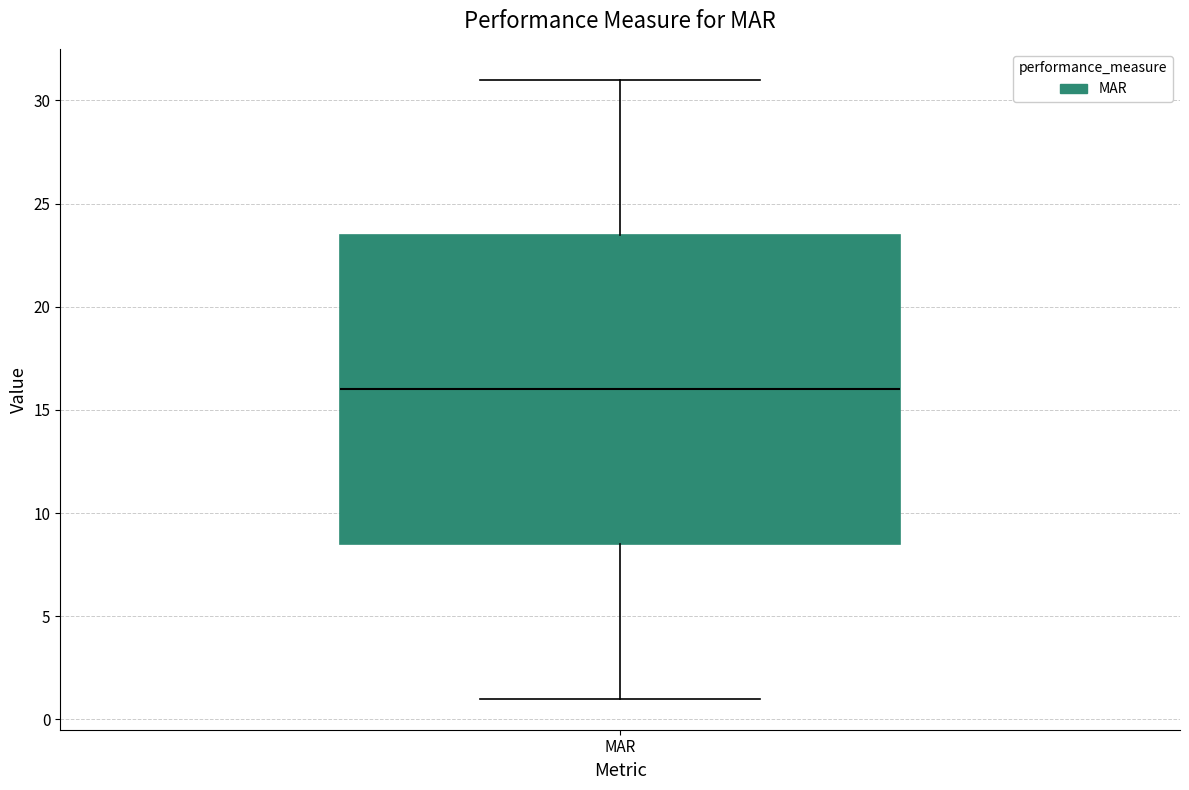

Where is the upper edge of the box for MAR on the y-axis? The values are not printed on the chart, so give them approximately, as read against the axis.

23.5